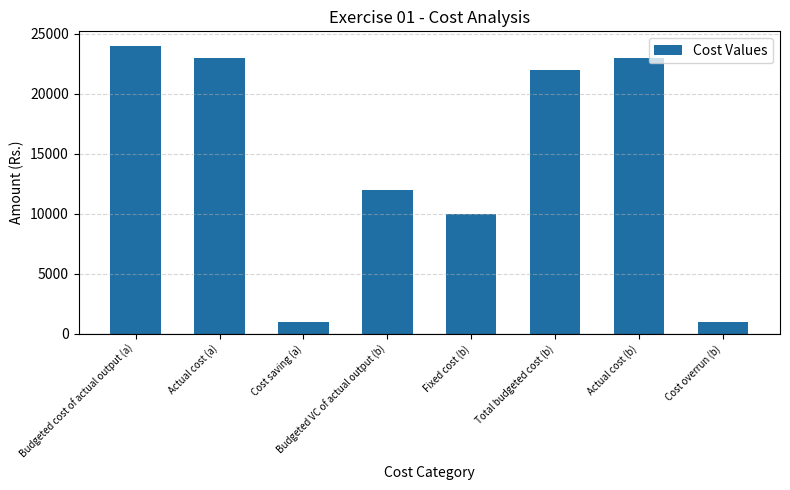

What value does the data have at Total budgeted cost (b), to the nearest 100?

22000